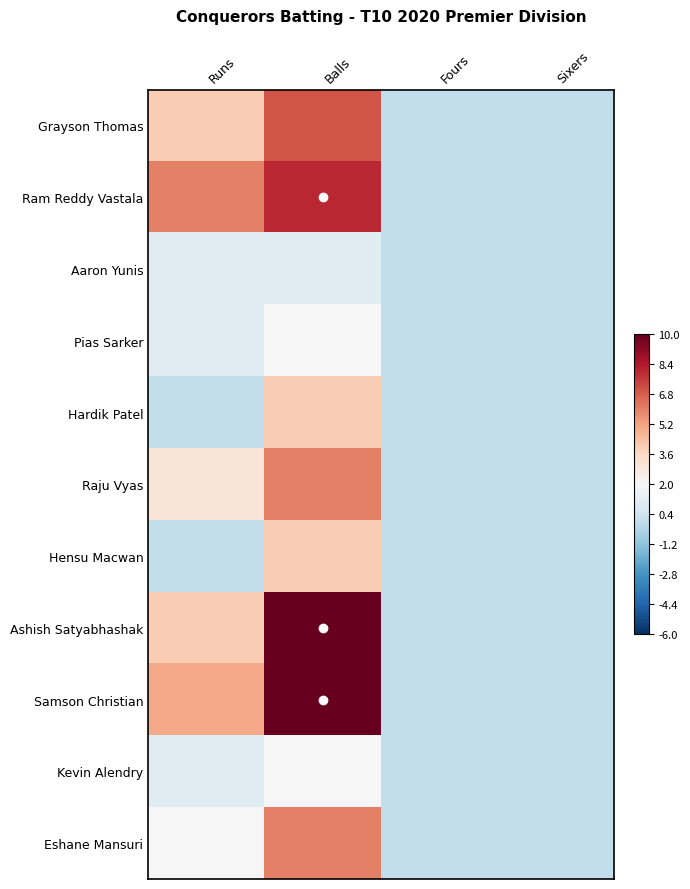

Rank the series by their maximum value, from highest to lowest.

Ashish Satyabhashak, Samson Christian, Ram Reddy Vastala, Grayson Thomas, Raju Vyas, Eshane Mansuri, Hardik Patel, Hensu Macwan, Pias Sarker, Kevin Alendry, Aaron Yunis